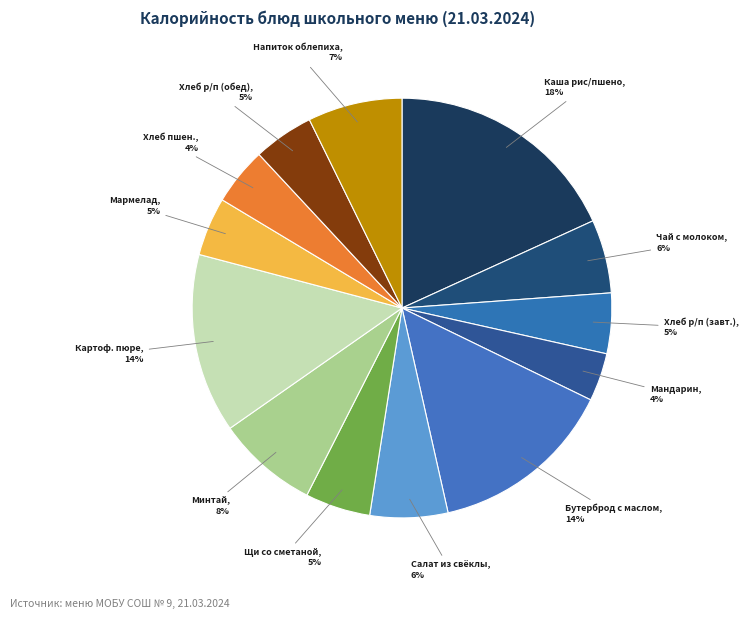

To the nearest percent, what is the combined percentage of Чай с молоком and Бутерброд с маслом?

20%